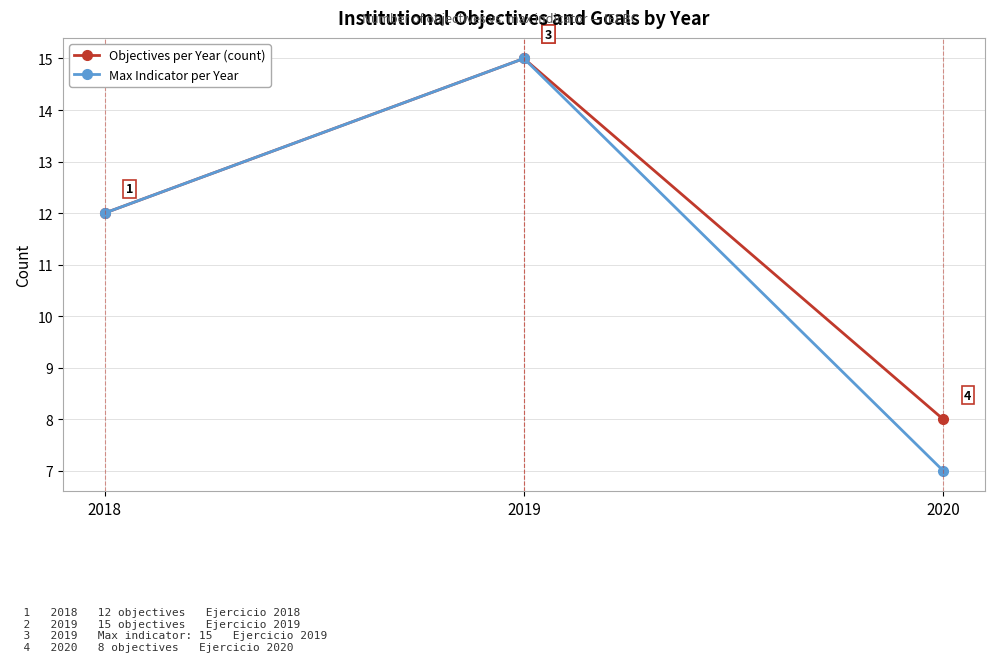

Count the number of data series in this chart.

2